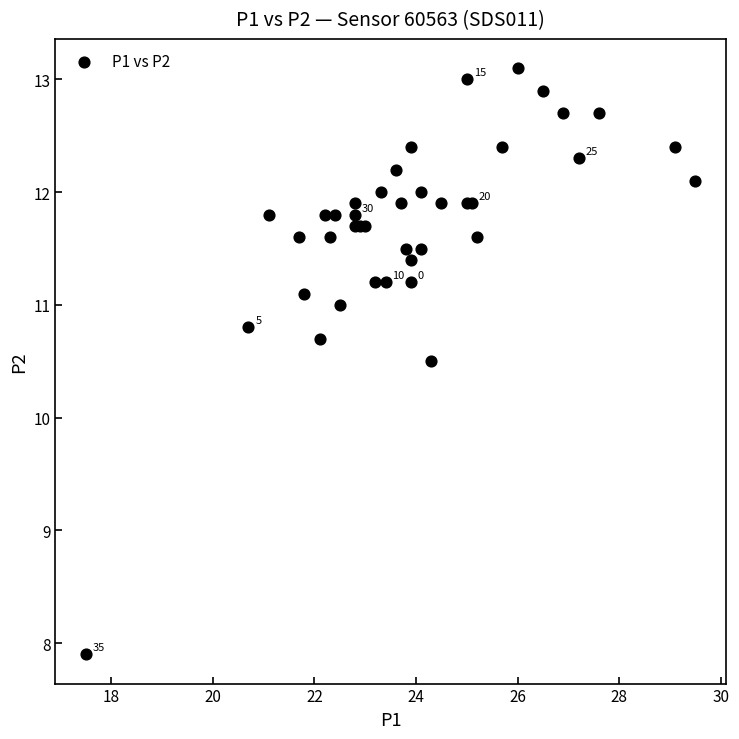

What Y value in the scatter plot is closest to 10?

10.5